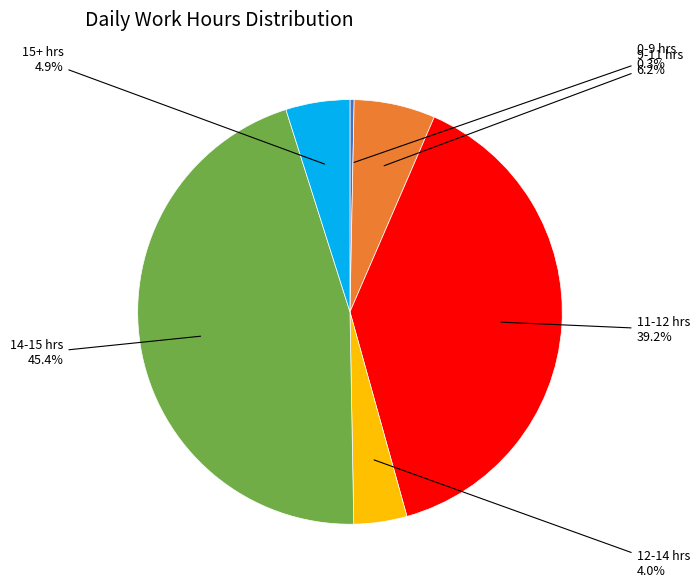

To the nearest percent, what is the difference between the largest and smallest slice percentages?

45%